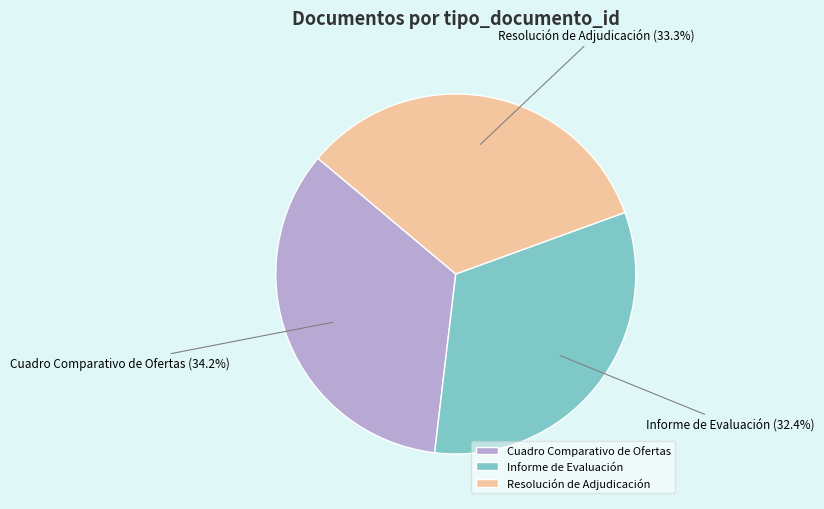

What is the largest slice in the pie chart?

Cuadro Comparativo de Ofertas